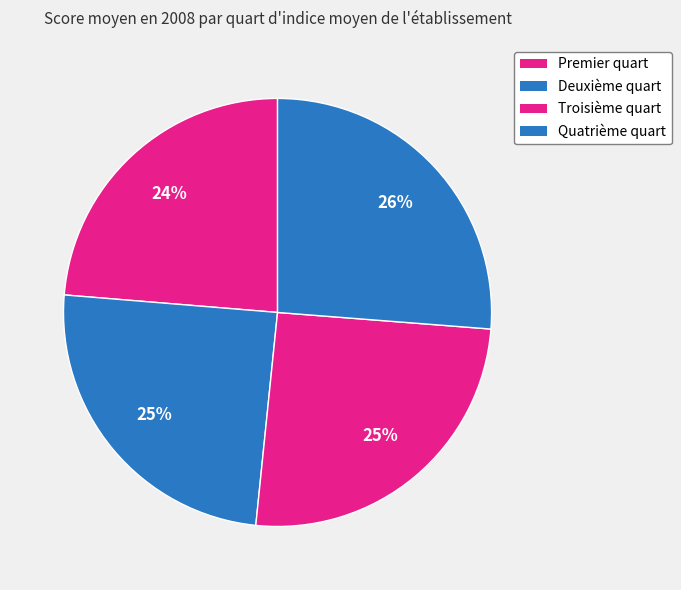

True or false: Deuxième quart accounts for 34% of the total.

False